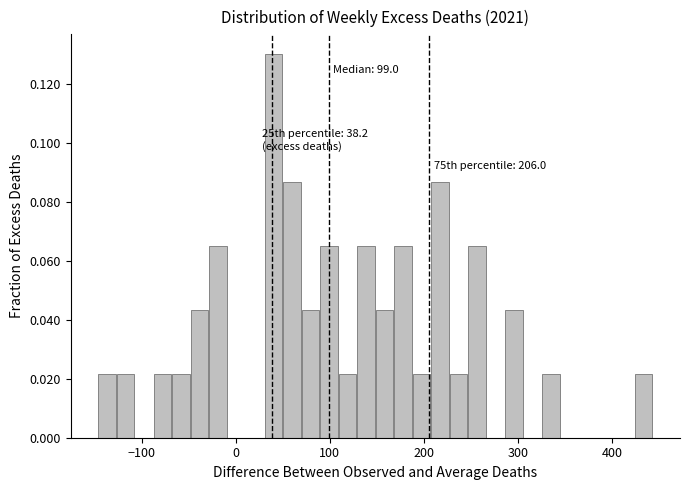

Read against the x-axis, roughly where is the centre of the tallest bar?

40